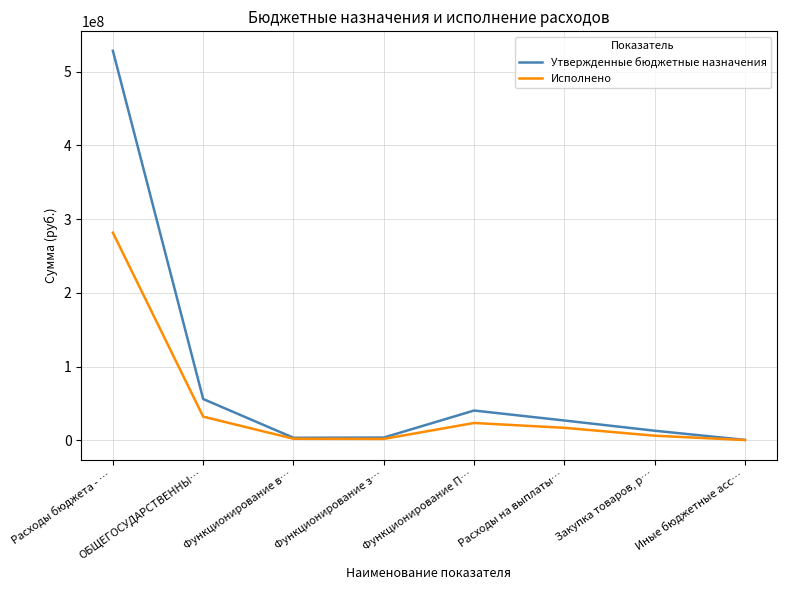

At which category does Утвержденные бюджетные назначения reach its first local peak?

Функционирование П…